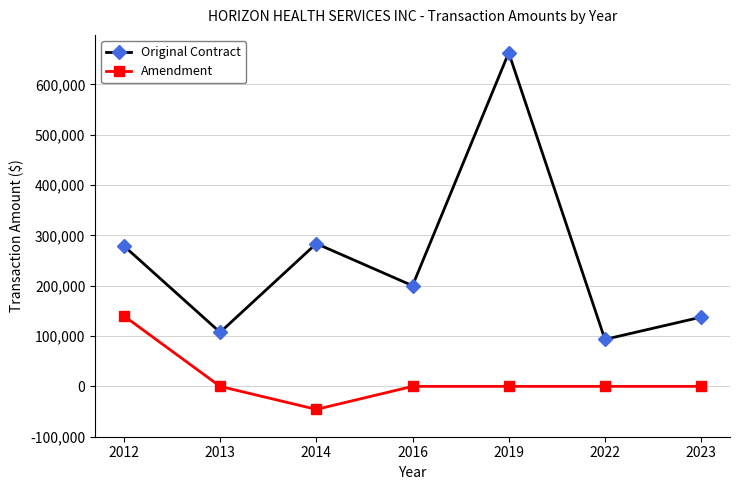

What is the spread (max minus min) of values at 2013?

107392